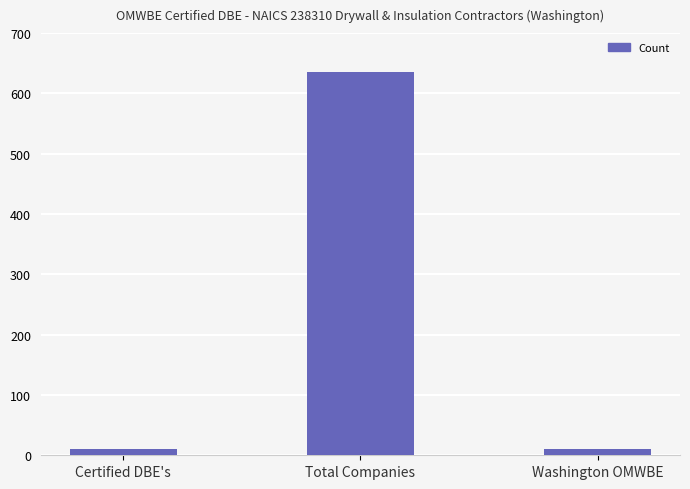

At which category does the chart reach its peak across all series?

Total Companies